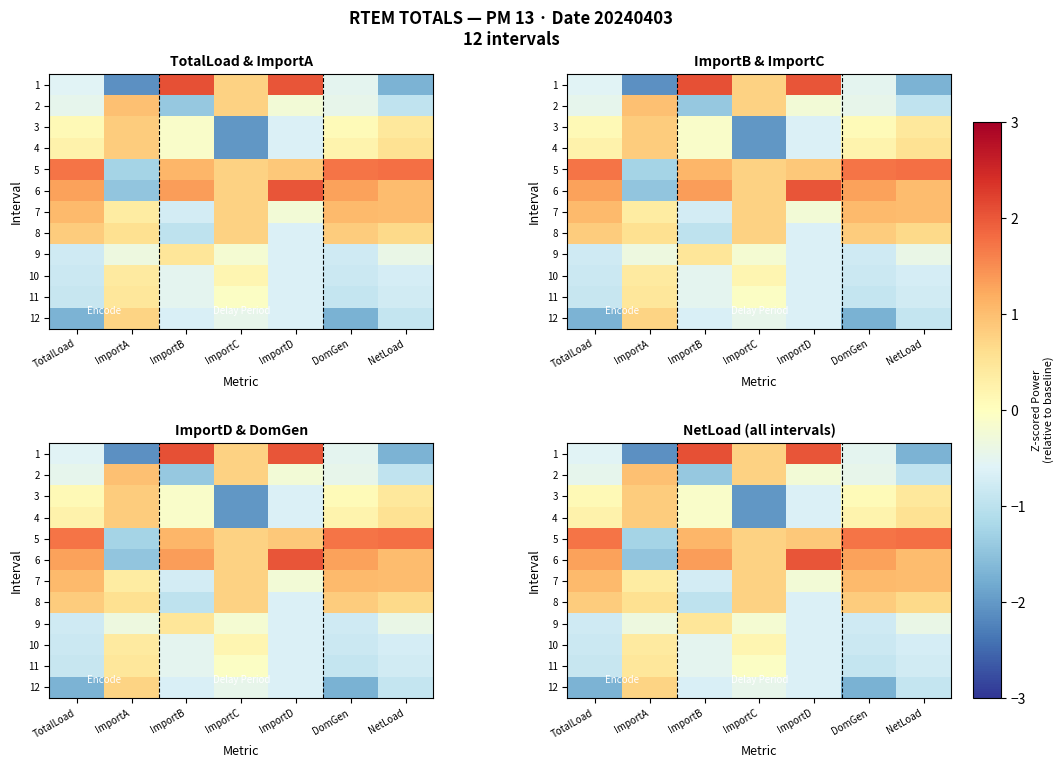

What is the difference between the highest and lowest values at NetLoad?

3.5